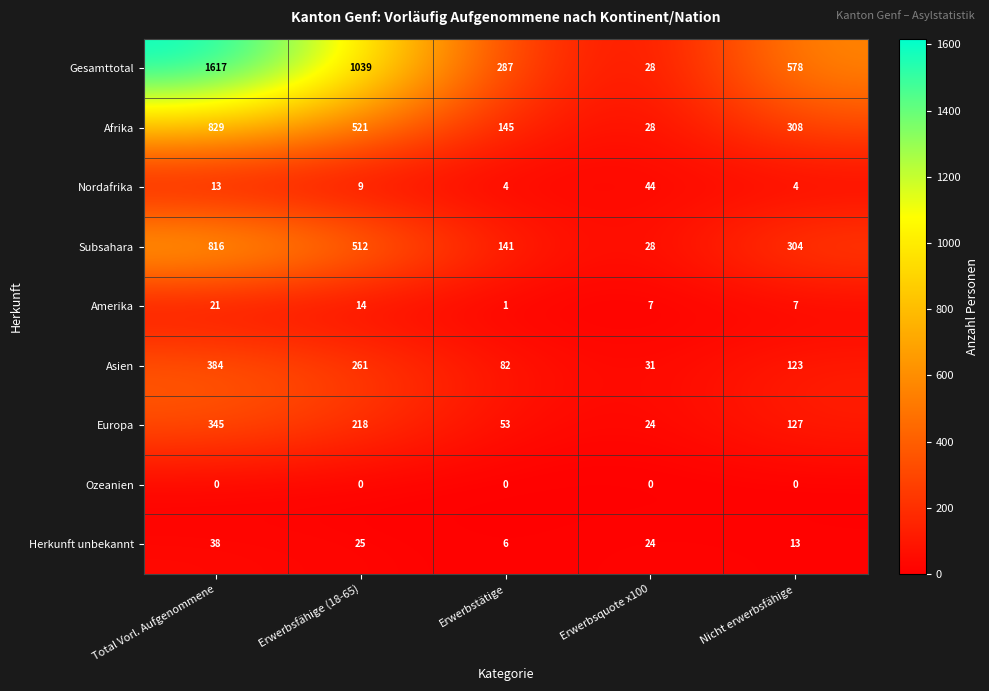

At which category is the sum across all series the highest?

Total Vorl. Aufgenommene